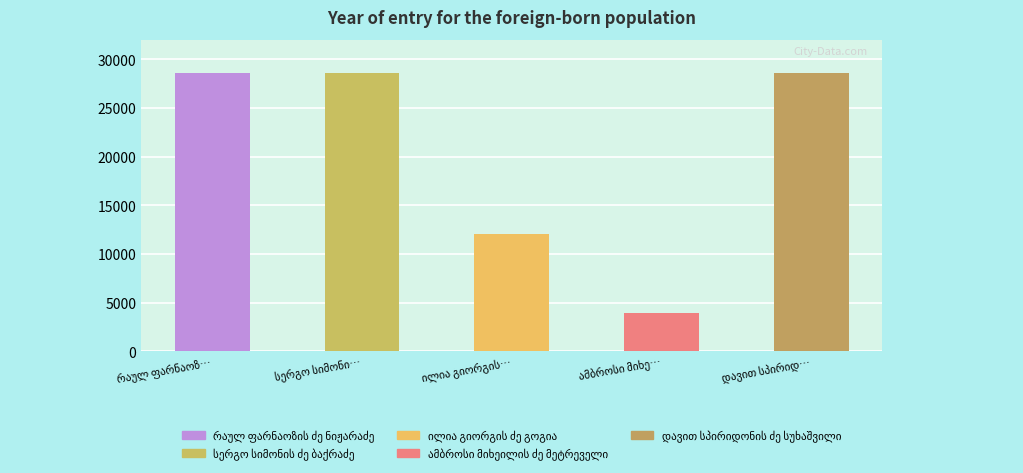

What is the maximum value shown in the chart?

28568